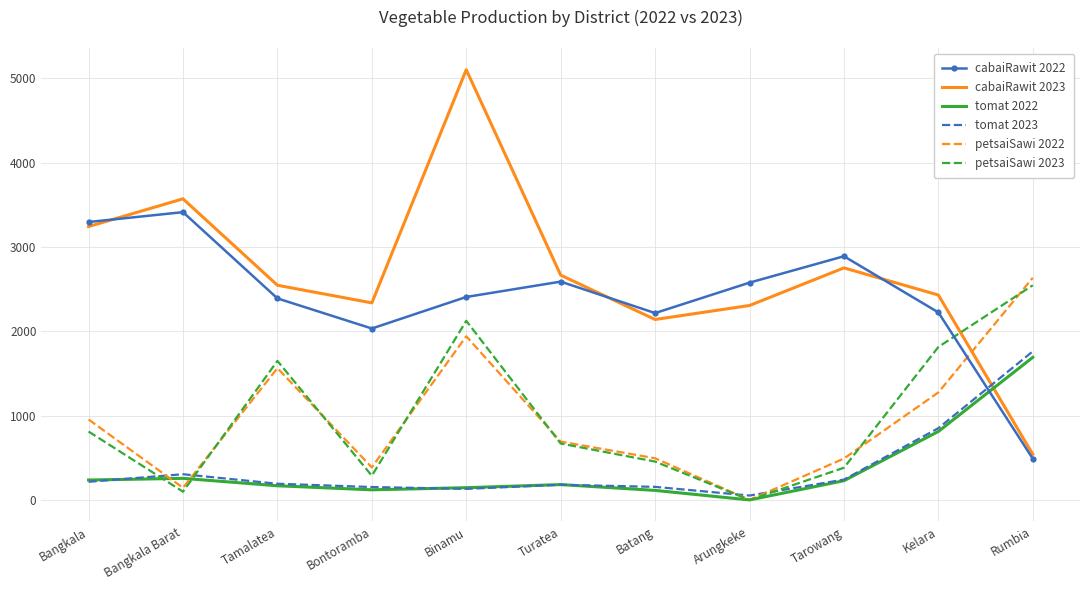

What are all the series names shown in the legend?

cabaiRawit 2022, cabaiRawit 2023, tomat 2022, tomat 2023, petsaiSawi 2022, petsaiSawi 2023